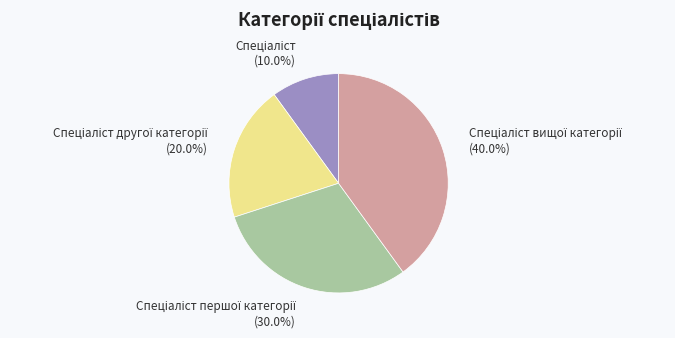

Is there a majority slice in this chart?

No